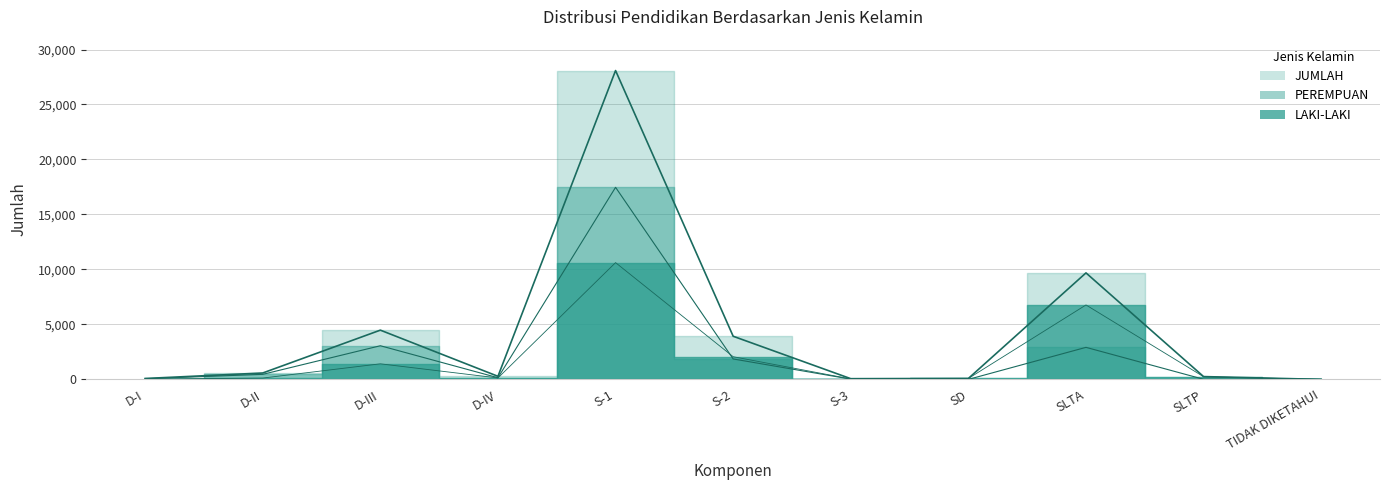

Reading left to right, extract all data points from this chart.

LAKI-LAKI: 23	123	1418	131	10620	2064	41	85	6771	244	1
PEREMPUAN: 61	461	3062	151	17467	1860	25	2	2915	12	1
JUMLAH: 84	584	4480	282	28087	3924	66	87	9686	256	2